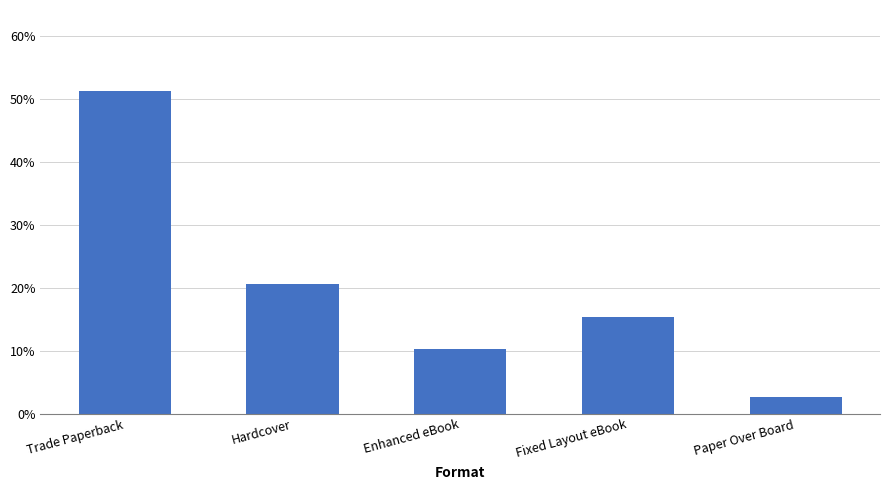

How many categories are shown in the chart?

5